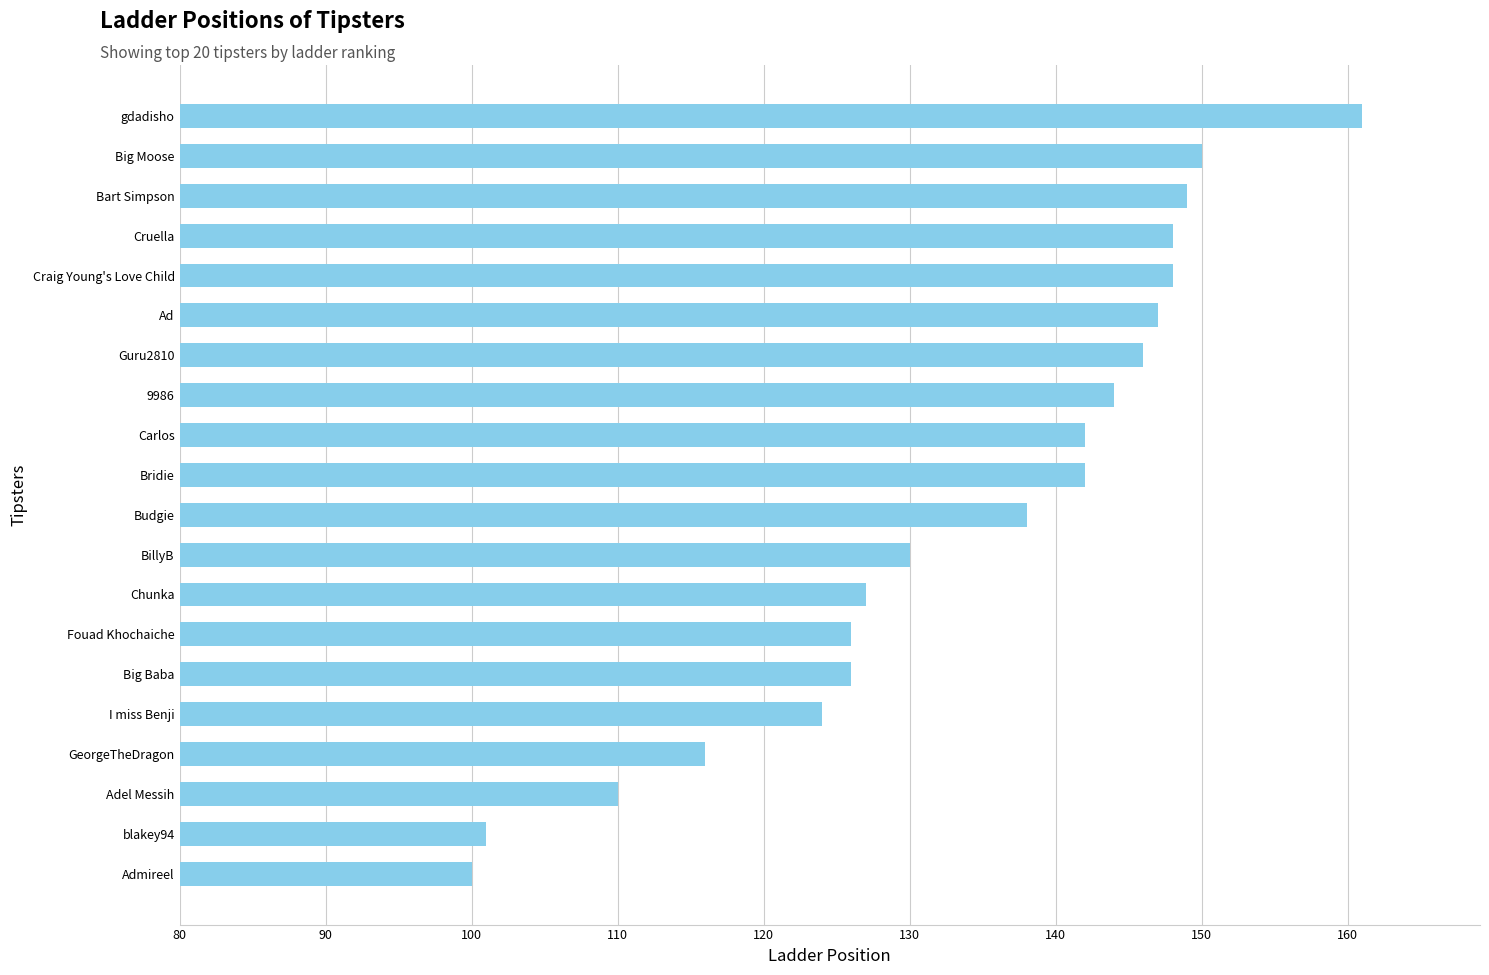

Reading bottom to top, transcribe all the data shown in this chart.

100	101	110	116	124	126	126	127	130	138	142	142	144	146	147	148	148	149	150	161